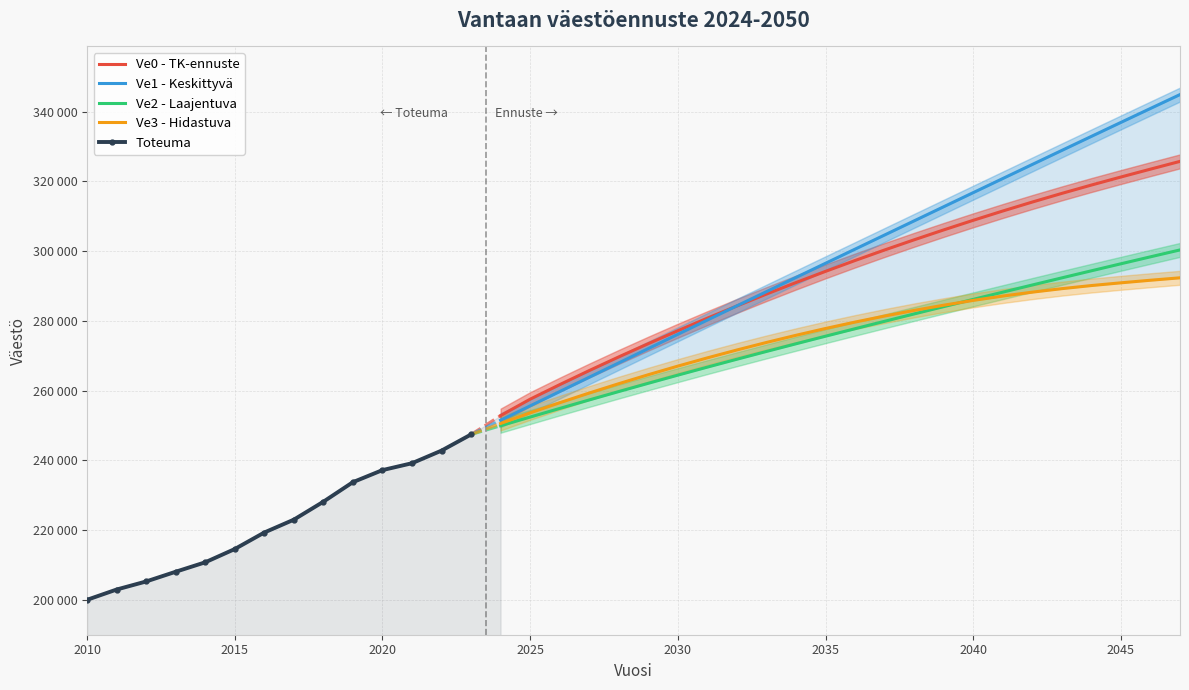

True or false: Ve3 - Hidastuva and Ve1 - Keskittyvä cross at least once.

False